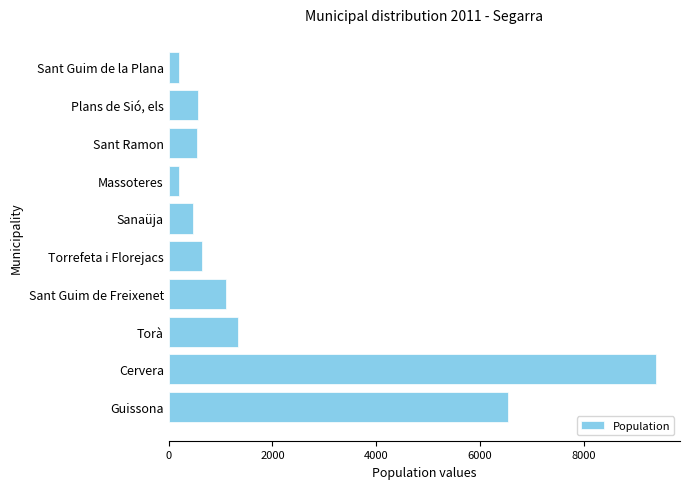

True or false: the data shows 460 at Sanaüja.

True